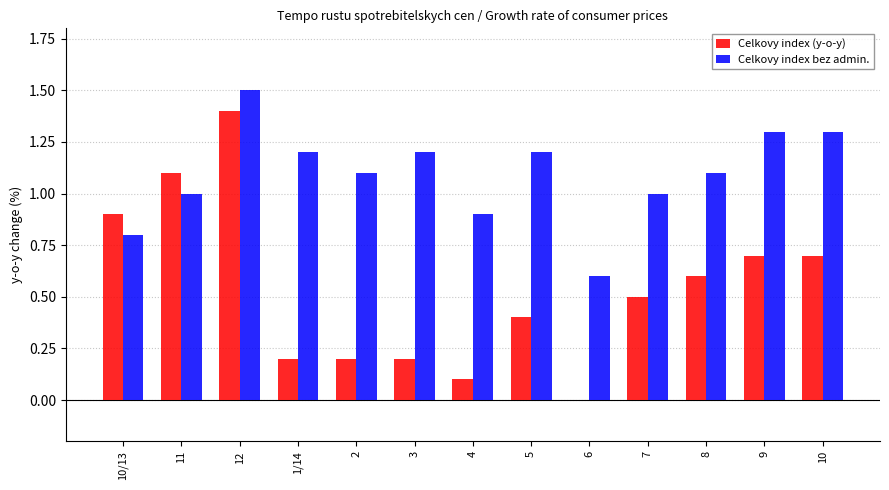

The value of Celkovy index (y-o-y) at 5 is 0.1. True or false?

False